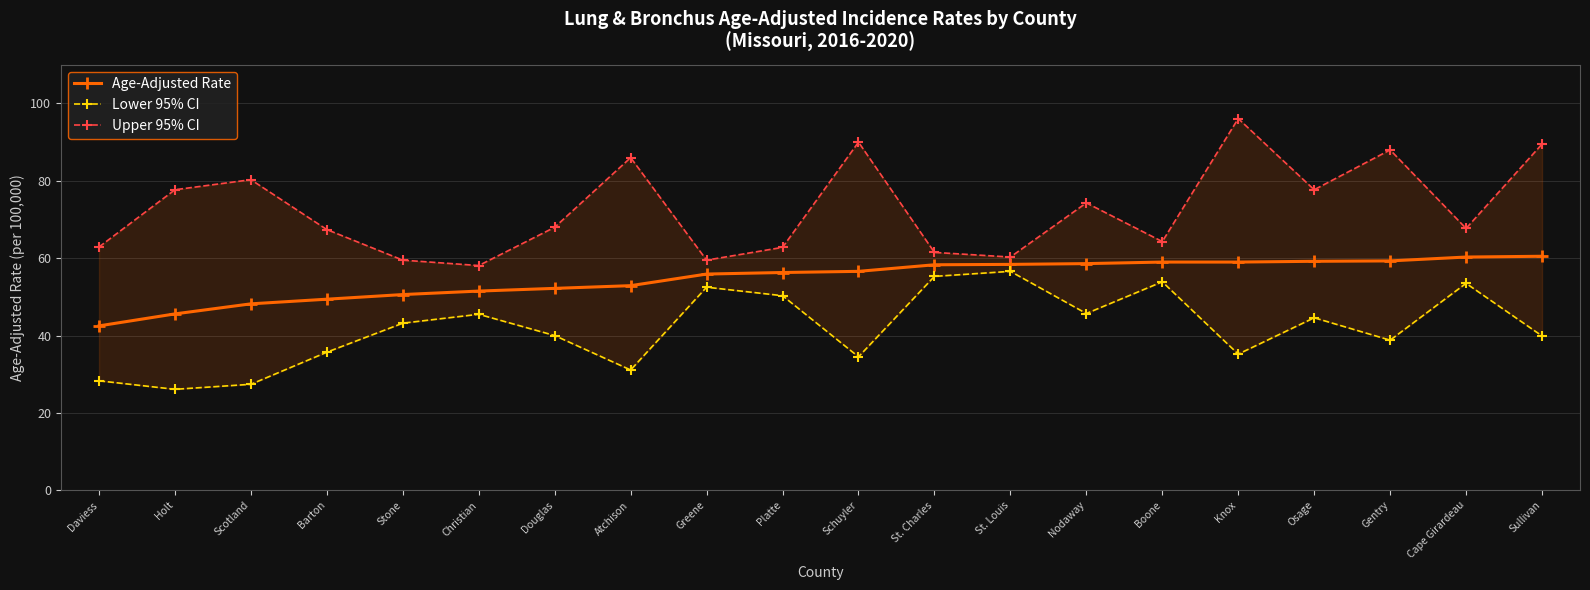

What is the total value across all series at Osage?

181.5